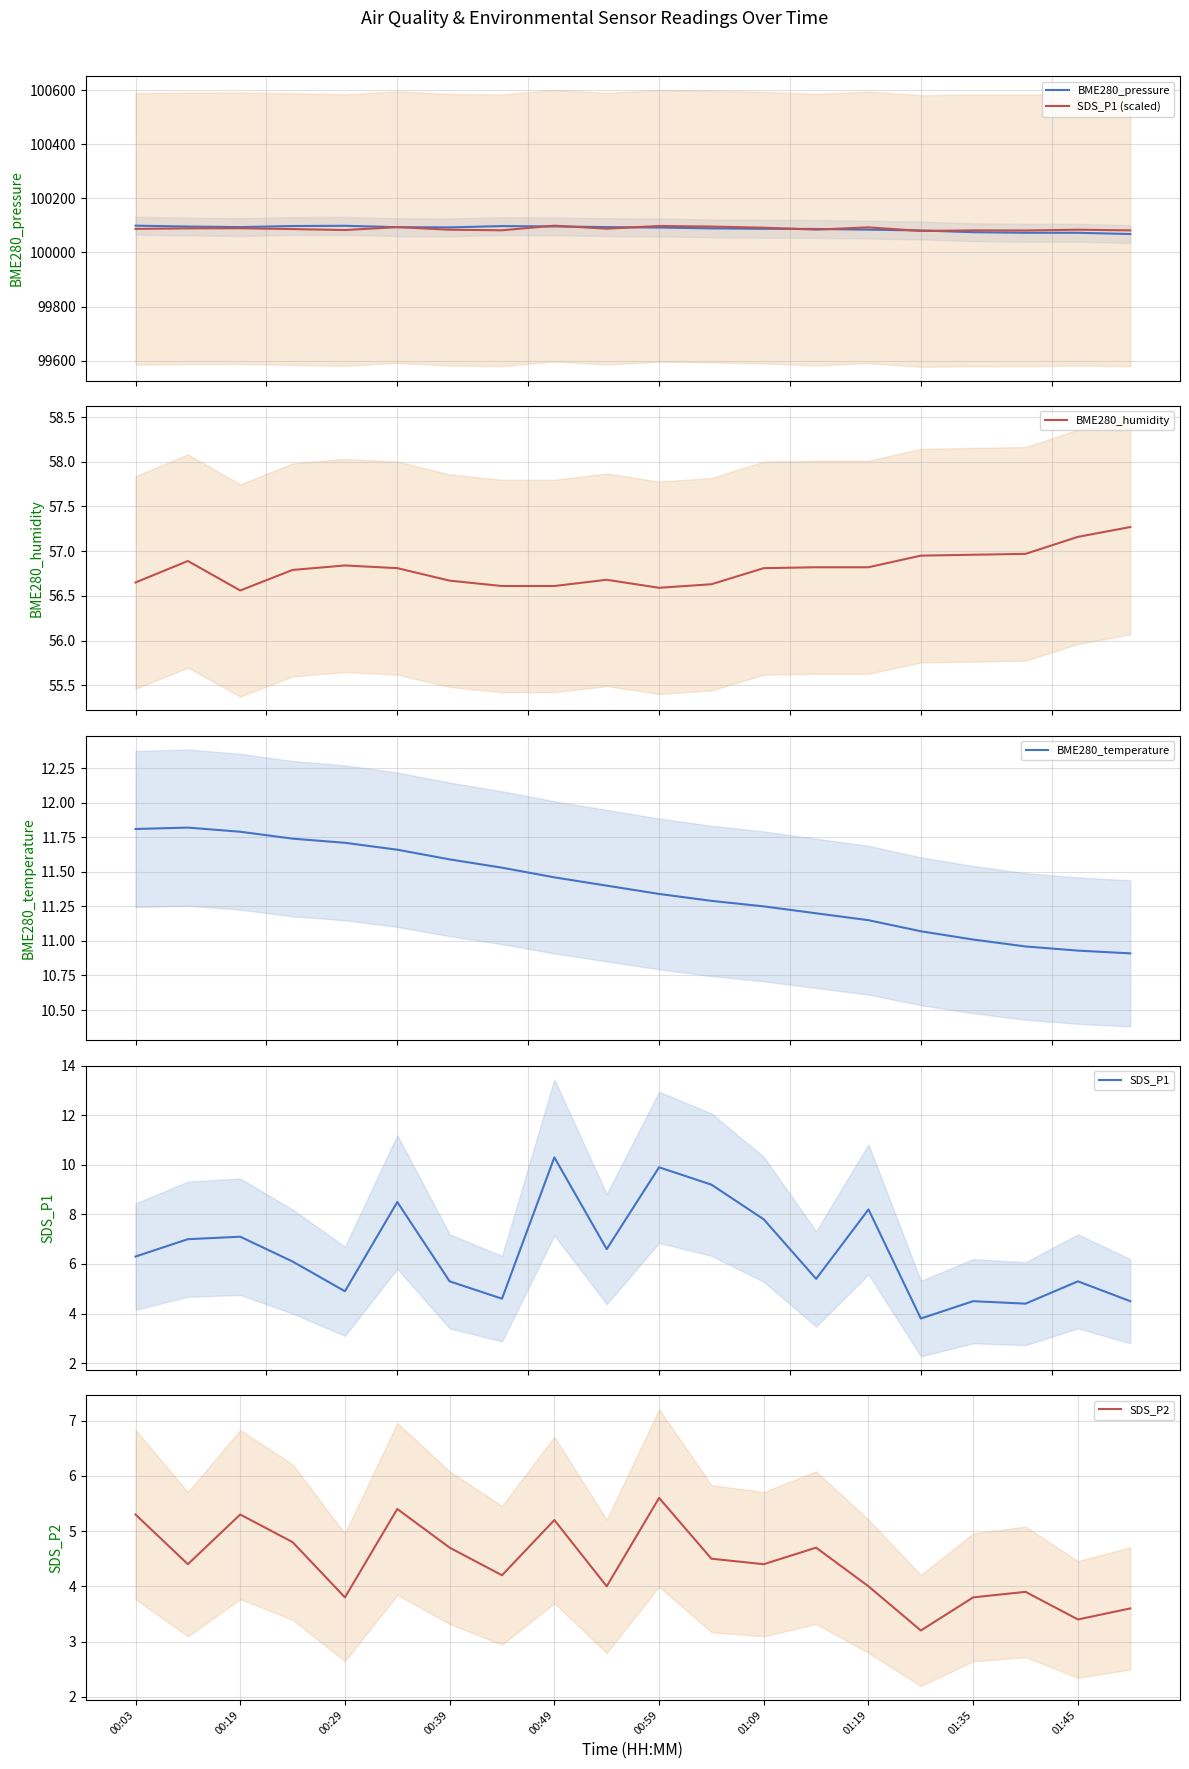

What is the average value of the BME280_pressure series?

100088.4